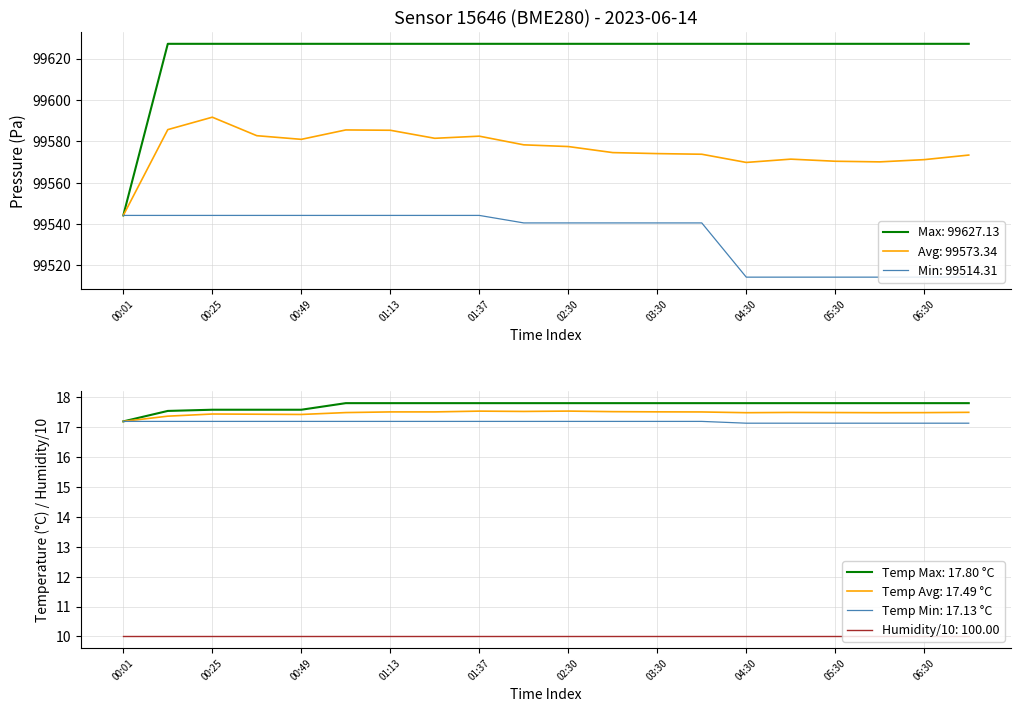

At which label is temperature closest to 17?

04:30